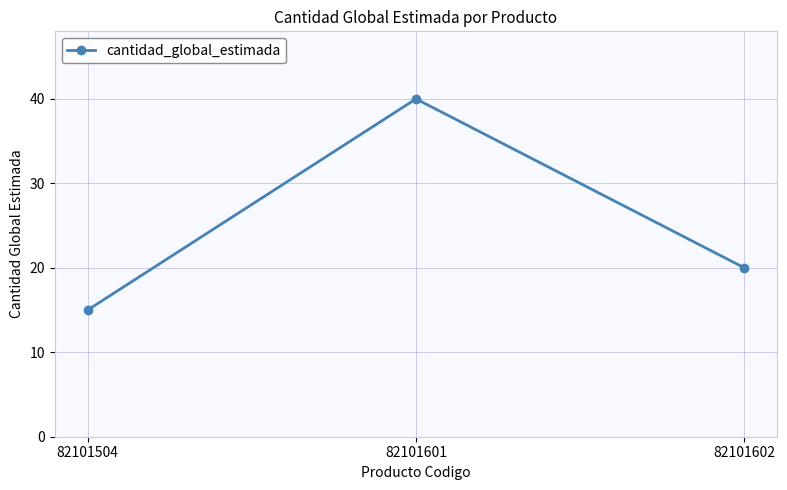

How many lines are shown in the chart?

1